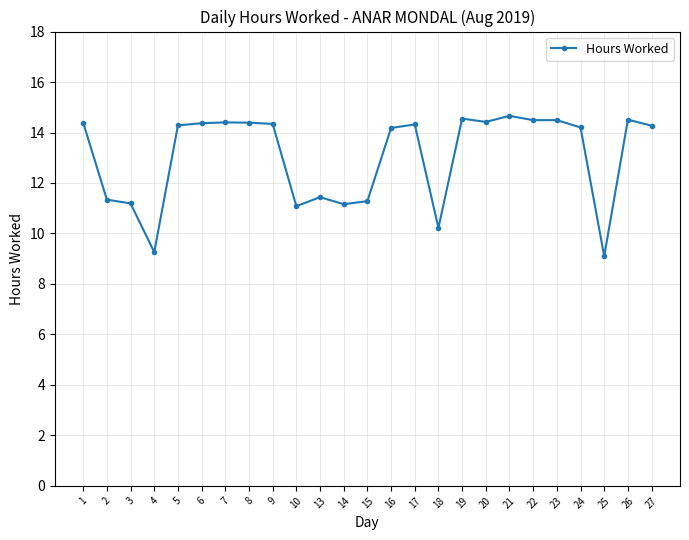

True or false: there are more than 1 points higher than both neighbors.

True